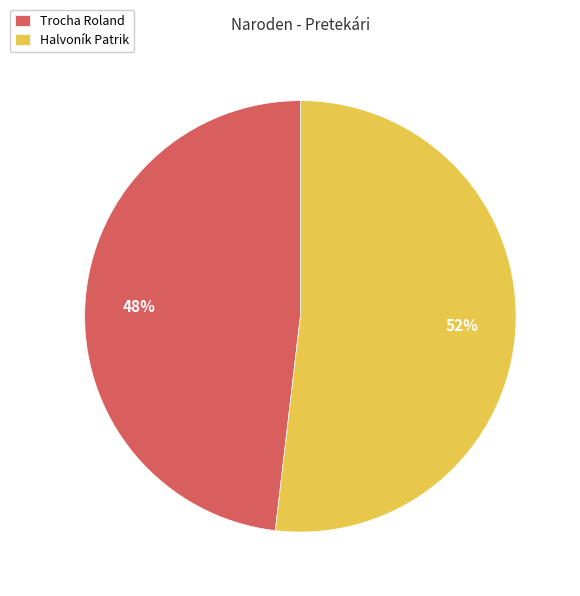

True or false: Trocha Roland accounts for 48% of the total.

True